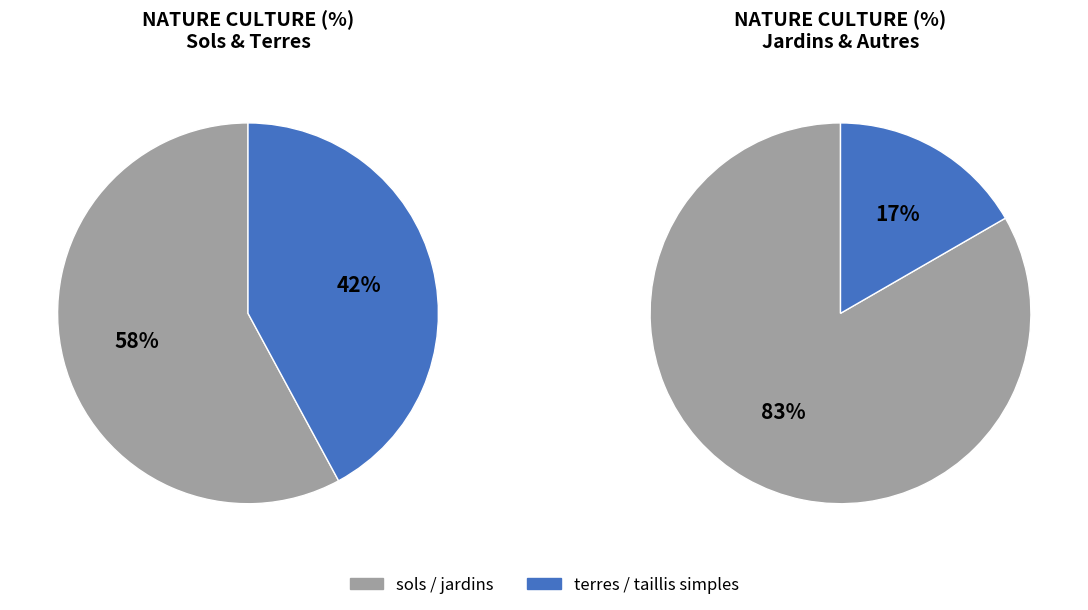

How many slices are in this pie chart?

4